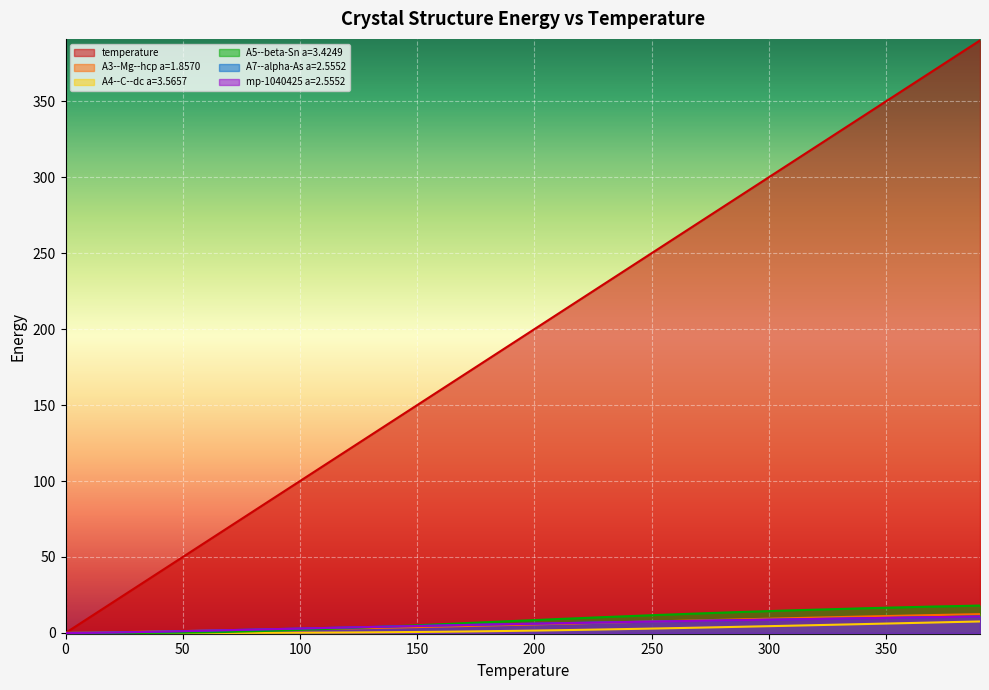

Reading right to left, extract all data points from this chart.

temperature: 390.0	380.0	370.0	360.0	350.0	340.0	330.0	320.0	310.0	300.0	290.0	280.0	270.0	260.0	250.0	240.0	230.0	220.0	210.0	200.0	190.0	180.0	170.0	160.0	150.0	140.0	130.0	120.0	110.0	100.0	90.0	80.0	70.0	60.0	50.0	40.0	30.0	20.0	10.0	0.0
A3--Mg--hcp a=1.8570: 12.4	12.1	11.8	11.5	11.1	10.8	10.4	10.1	9.8	9.4	9.0	8.7	8.3	7.9	7.5	7.1	6.8	6.4	6.0	5.6	5.3	4.9	4.5	4.2	3.9	3.5	3.2	3.0	2.7	2.4	2.2	1.9	1.7	1.5	1.2	1.0	0.7	0.4	0.1	0.0
A4--C--dc a=3.5657: 7.6	7.2	6.9	6.5	6.2	5.8	5.5	5.1	4.8	4.5	4.1	3.8	3.5	3.2	2.9	2.6	2.3	2.1	1.8	1.6	1.4	1.2	1.0	0.8	0.7	0.5	0.4	0.3	0.2	0.2	0.1	0.1	0.1	0.0	0.0	0.0	0.0	0.0	0.0	0.0
A5--beta-Sn a=3.4249: 18.0	17.7	17.4	17.0	16.6	16.2	15.8	15.3	14.9	14.4	13.9	13.4	12.8	12.3	11.7	11.1	10.5	9.8	9.2	8.5	7.8	7.1	6.4	5.8	5.1	4.4	3.8	3.2	2.6	2.0	1.5	1.1	0.7	0.4	0.2	0.1	0.0	0.0	0.0	0.0
A7--alpha-As a=2.5552: 10.8	10.6	10.4	10.2	9.9	9.7	9.5	9.2	9.0	8.7	8.5	8.3	8.0	7.8	7.5	7.2	7.0	6.7	6.4	6.1	5.8	5.5	5.2	4.9	4.6	4.3	3.9	3.6	3.3	2.9	2.6	2.2	1.9	1.5	1.2	0.9	0.6	0.3	0.1	0.0
mp-1040425 a=2.5552: 10.8	10.6	10.4	10.2	9.9	9.7	9.5	9.2	9.0	8.7	8.5	8.3	8.0	7.7	7.5	7.2	7.0	6.7	6.4	6.1	5.8	5.5	5.2	4.9	4.6	4.3	3.9	3.6	3.2	2.9	2.6	2.2	1.9	1.5	1.2	0.9	0.6	0.3	0.1	0.0